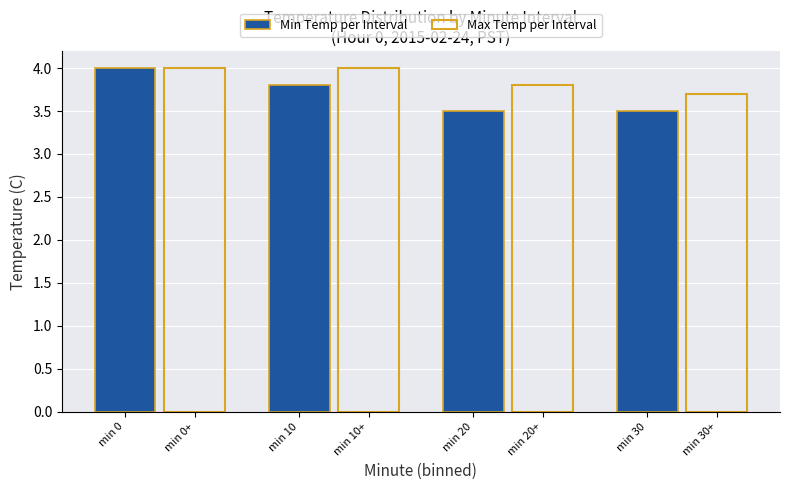

What is the total value across all series at min 0?

8.0